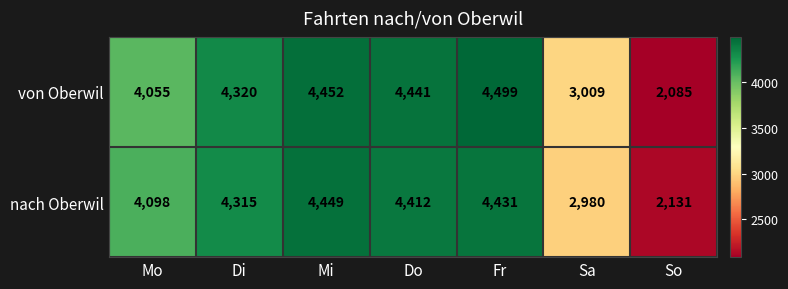

Which category has the lowest value across all series?

So